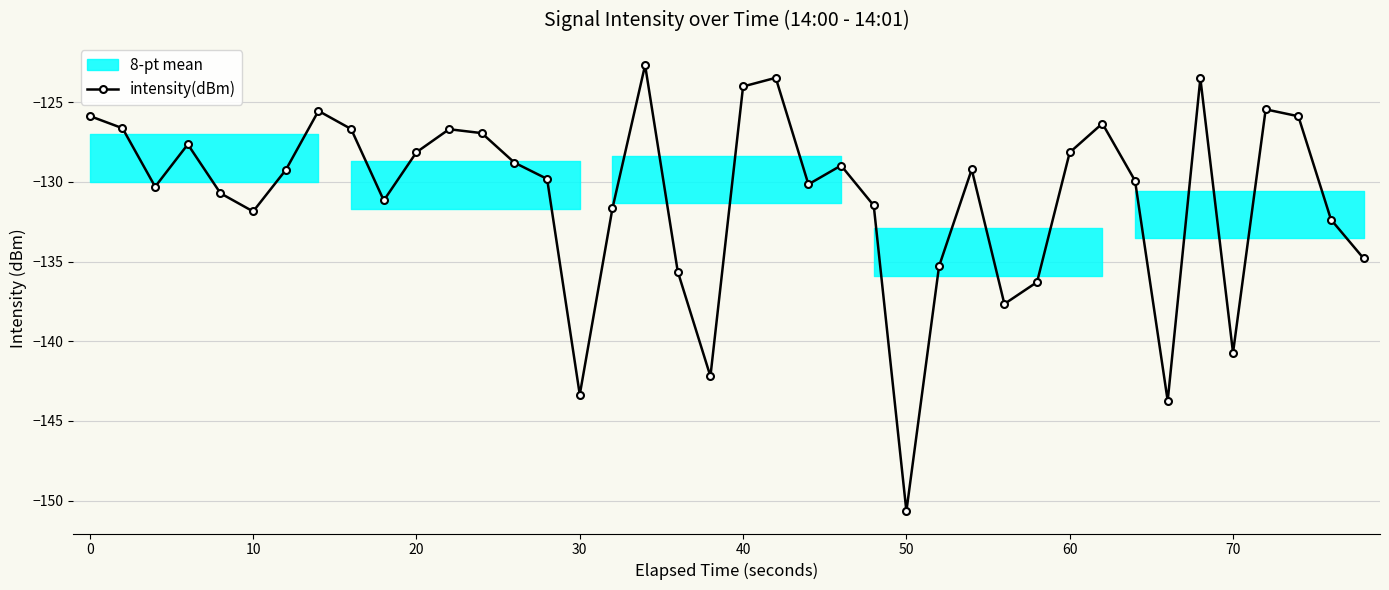

Count the number of categories in the chart.

40